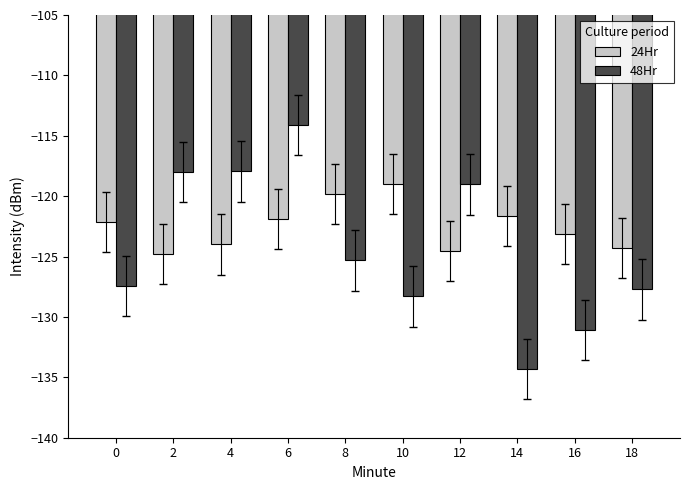

At 10, list the series in order from largest to smallest.

24Hr, 48Hr